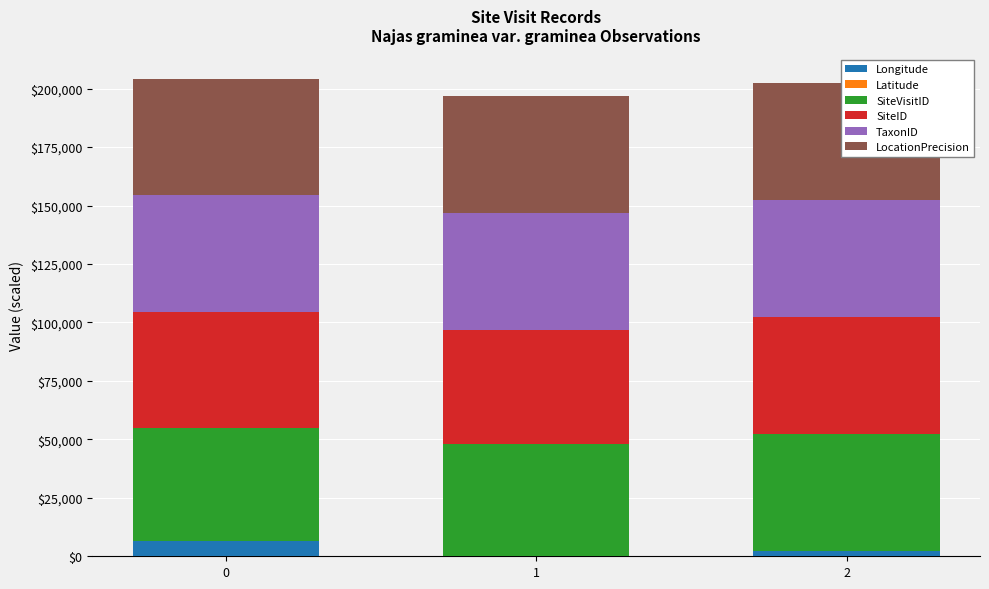

Is it true that SiteID equals 49054.6 at 1?

True